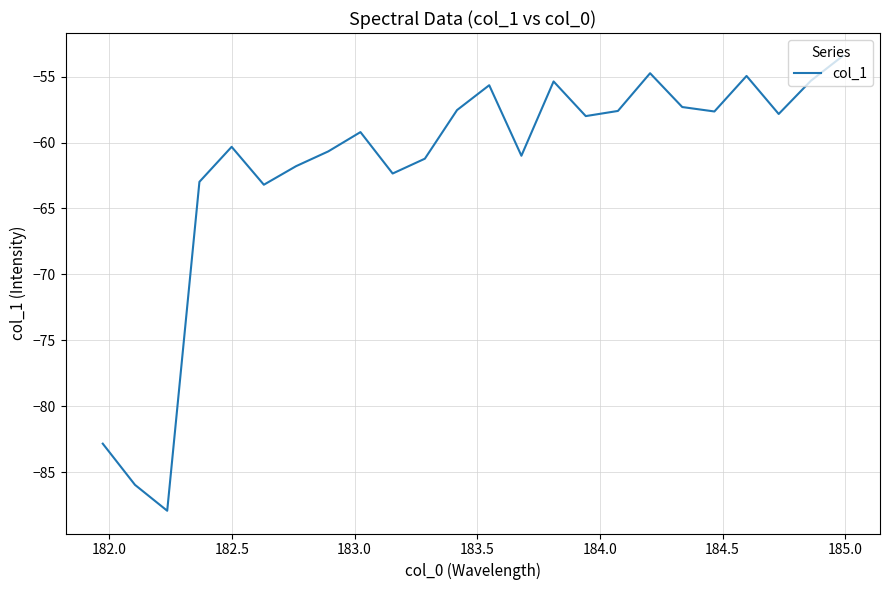

What is the smallest value displayed?

-87.9